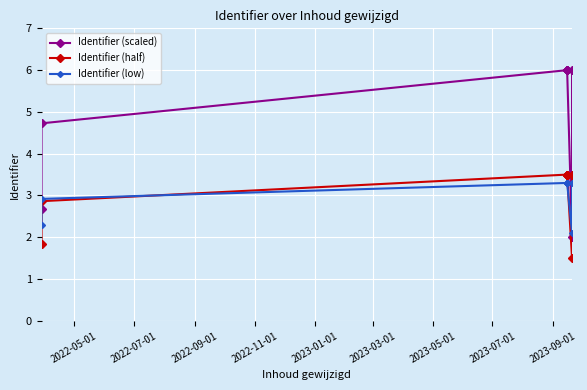

Reading left to right, what are all the values shown in this chart?

Identifier (scaled): 2.7	4.7	6.0	6.0	6.0	6.0	6.0	2.0	6.0
Identifier (half): 1.8	2.9	3.5	3.5	3.5	3.5	3.5	1.5	3.5
Identifier (low): 2.3	2.9	3.3	3.3	3.3	3.3	3.3	2.1	3.3